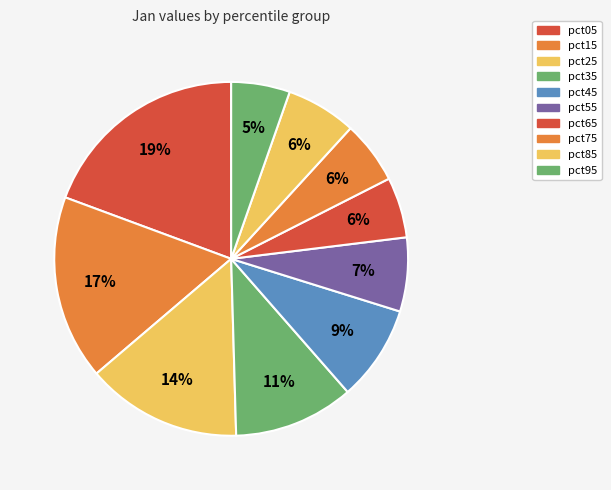

Is there a majority slice in this chart?

No